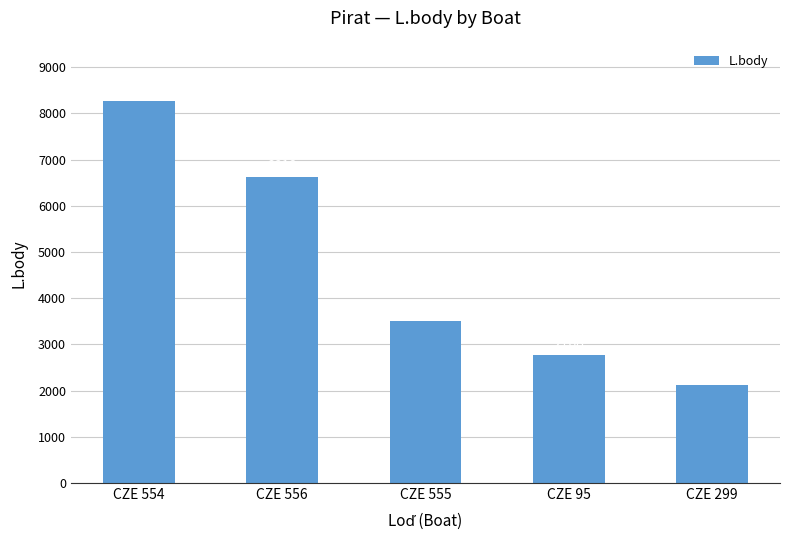

At which category does the chart reach its minimum across all series?

CZE 299